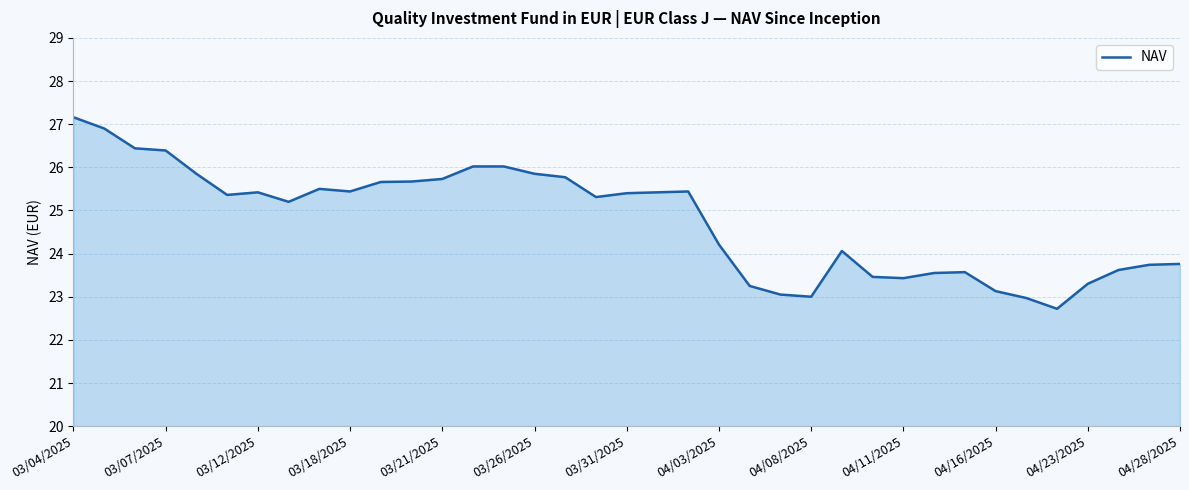

What is the difference between the maximum and minimum values?

4.4